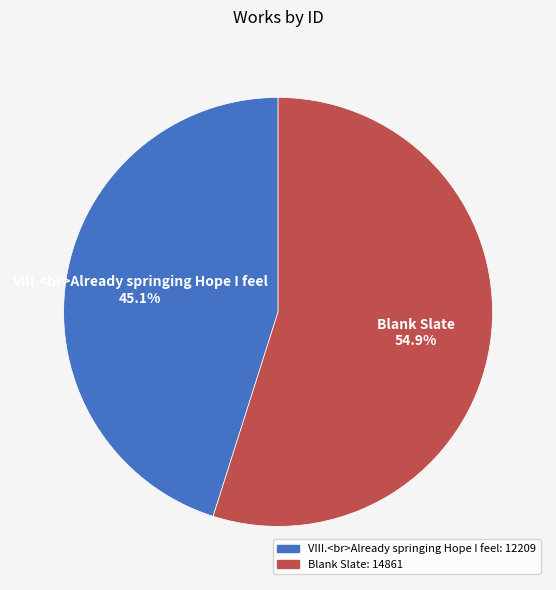

To the nearest percent, what portion does Blank Slate represent?

55%